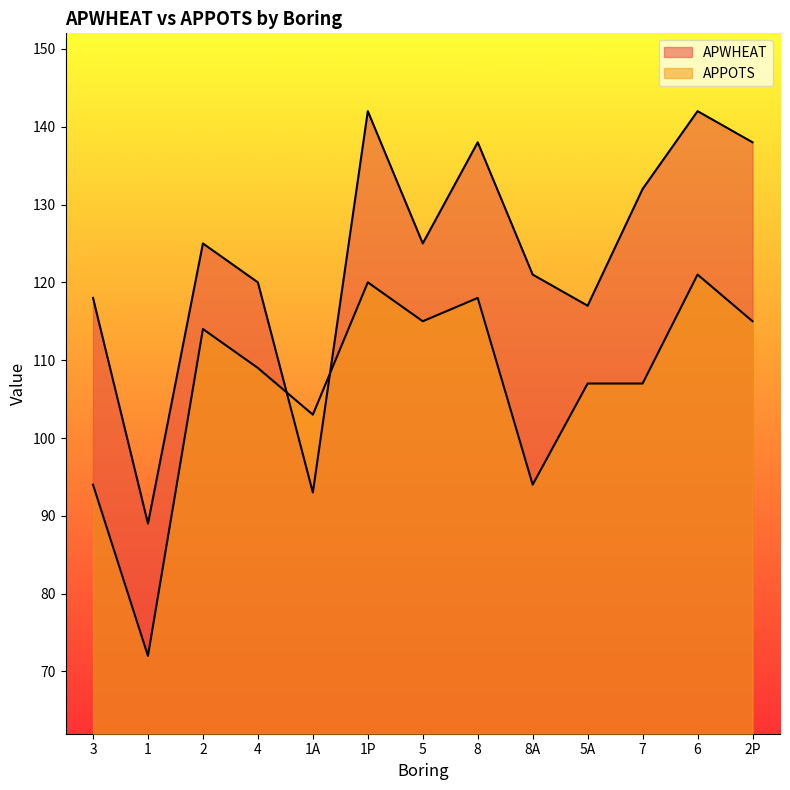

Which series has the widest spread of values?

APWHEAT